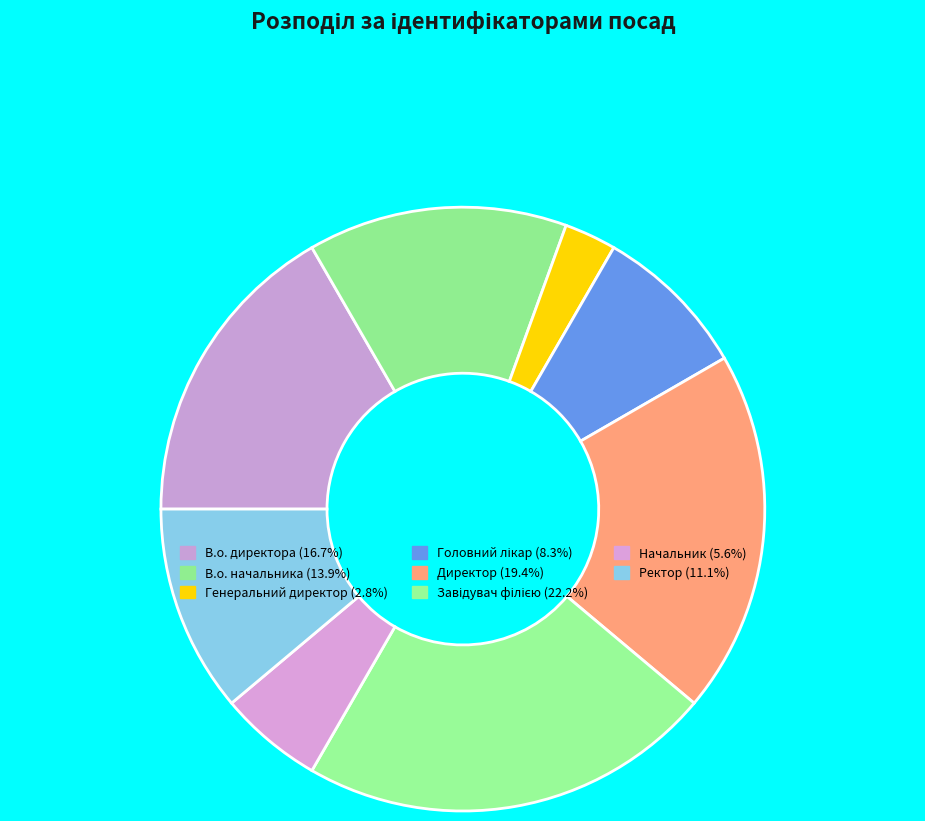

Does any single category account for the majority?

No